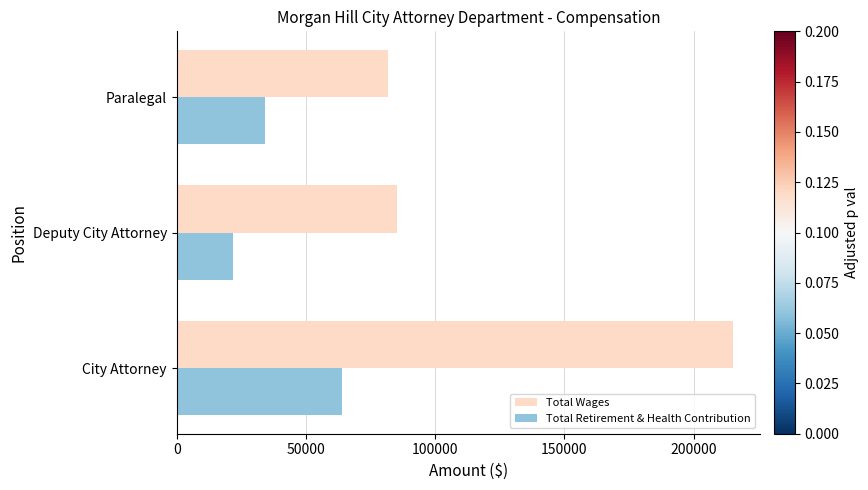

The value of Total Retirement & Health Contribution at Paralegal is 34221. True or false?

True